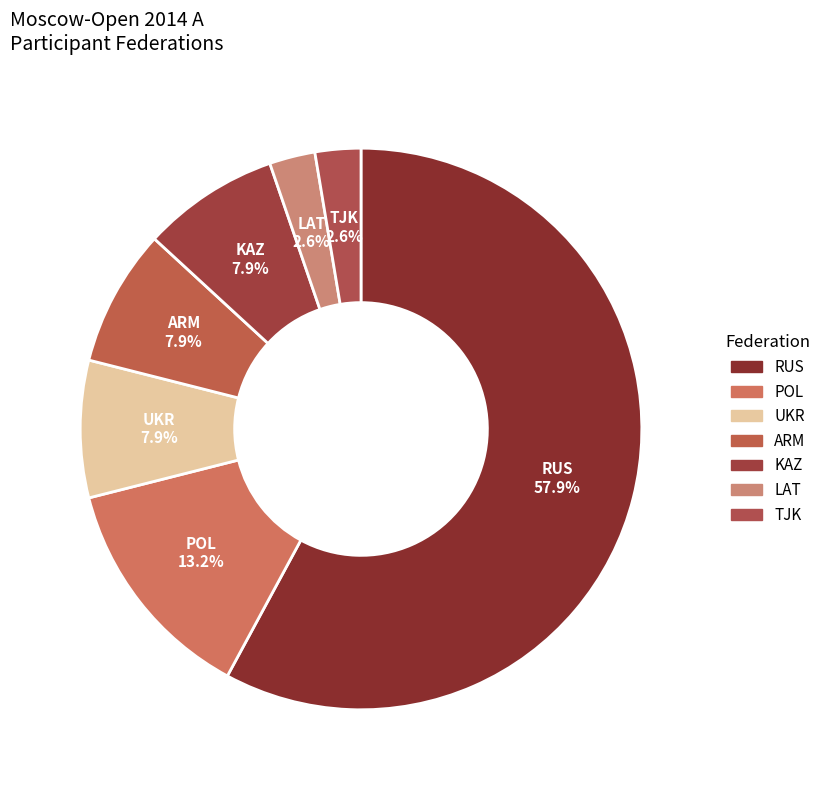

How many segments does this pie chart have?

7